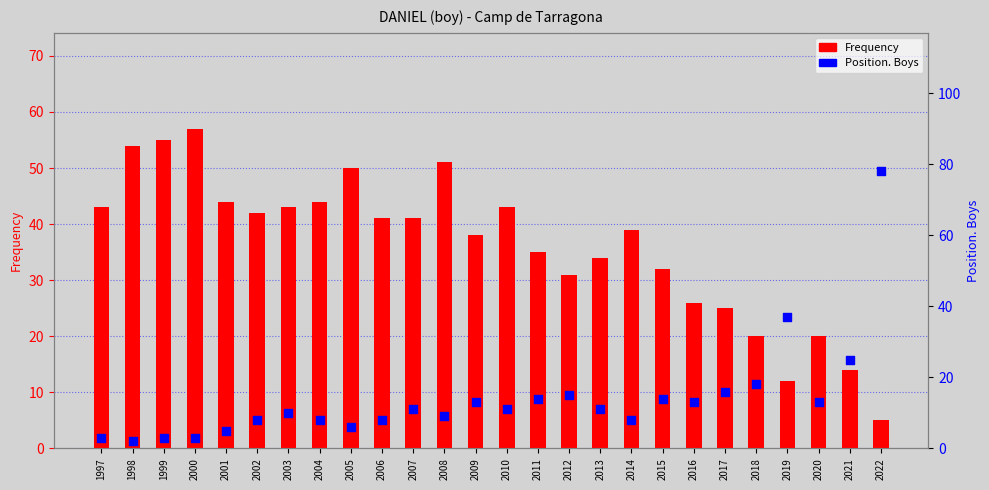

What are all the series names shown in the legend?

Frequency, Position. Boys